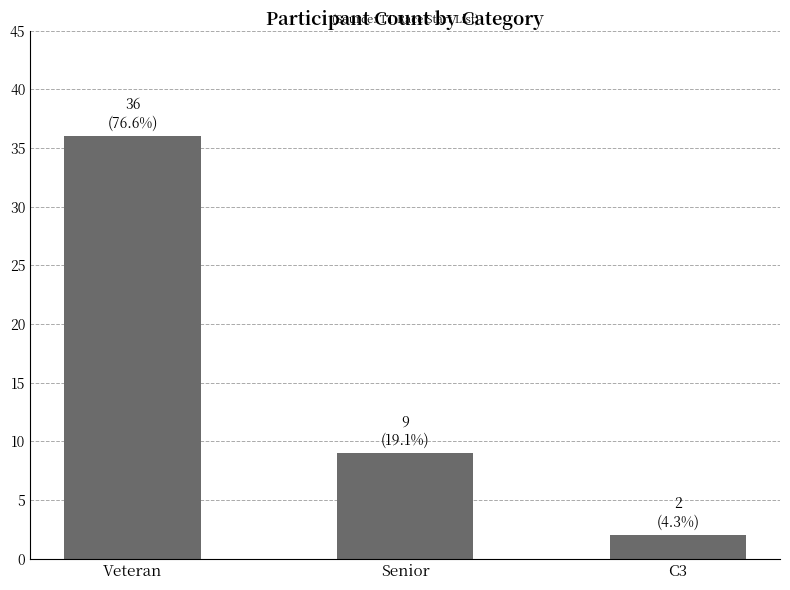

What is the average value?

16